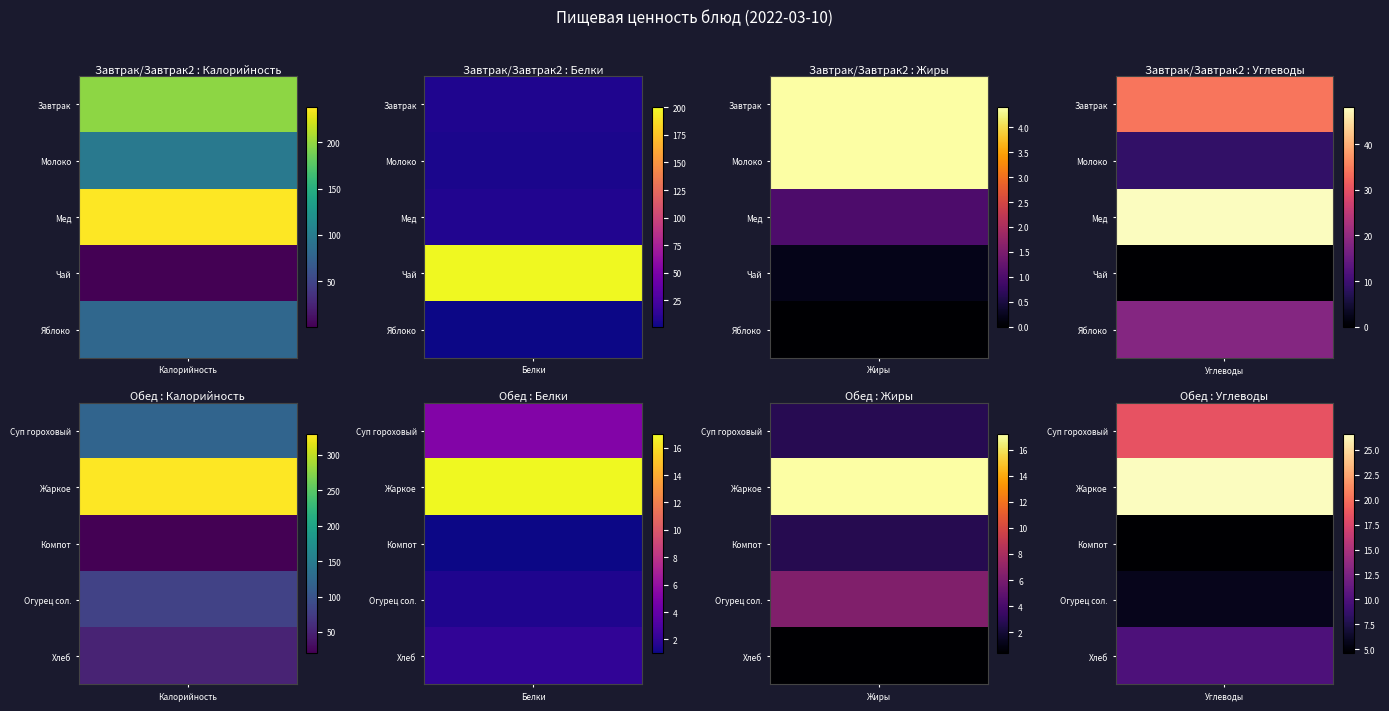

What is the spread (max minus min) of values at Белки?

199.0